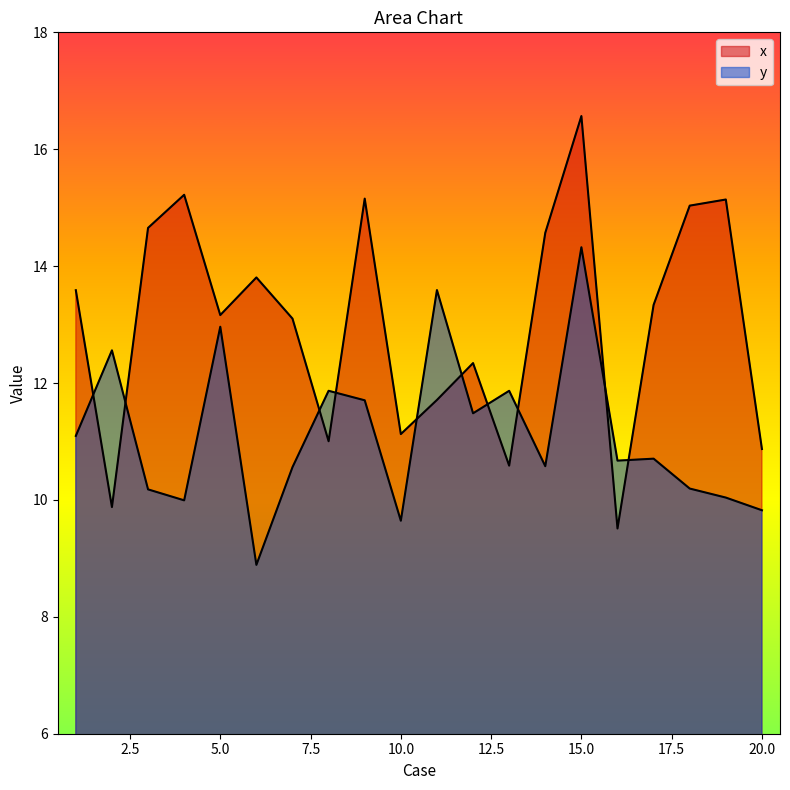

What is the lowest value of the x series?

9.5